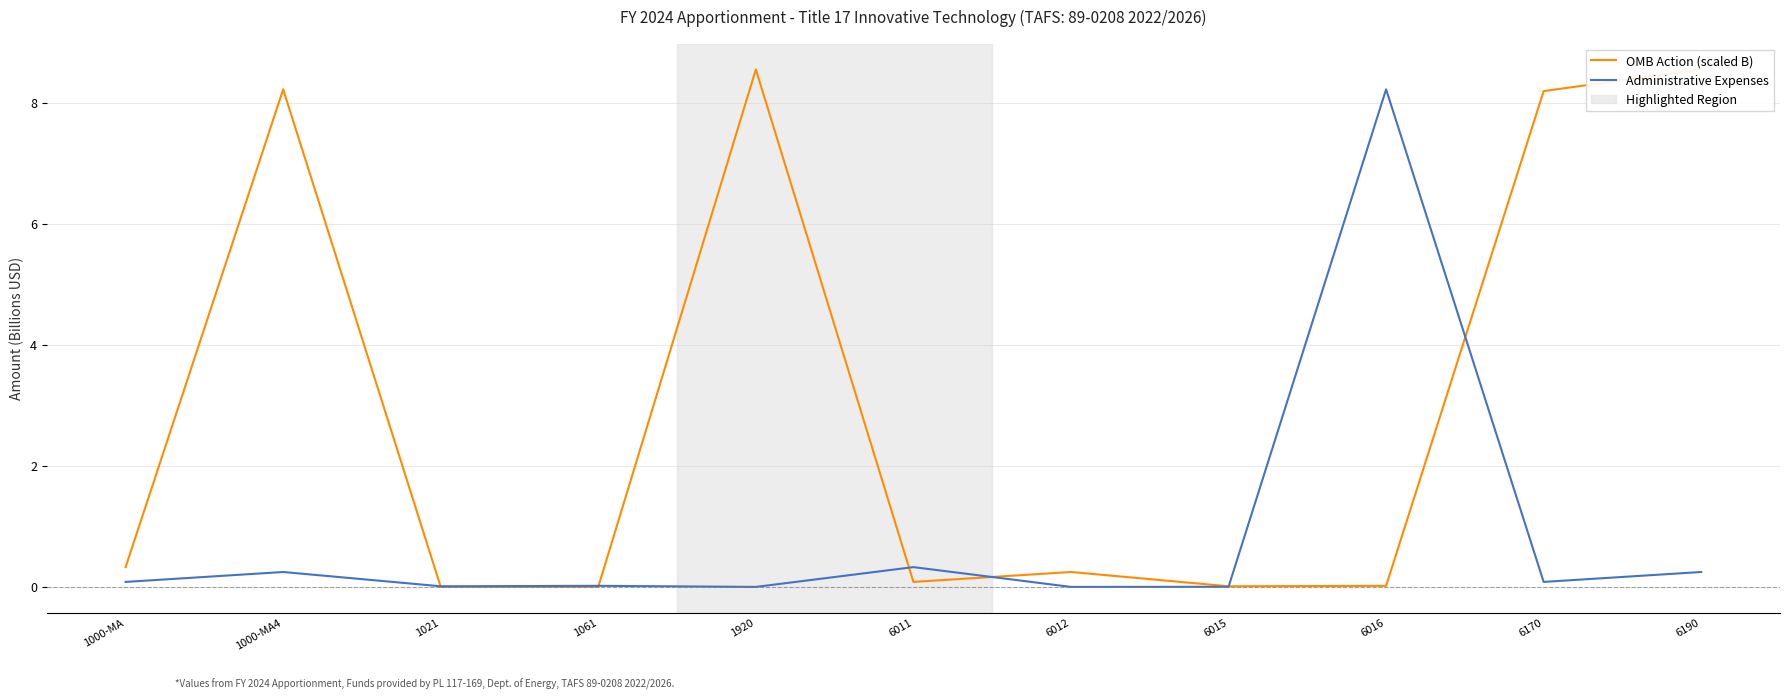

What is the label of the 10th point from the left?

6170